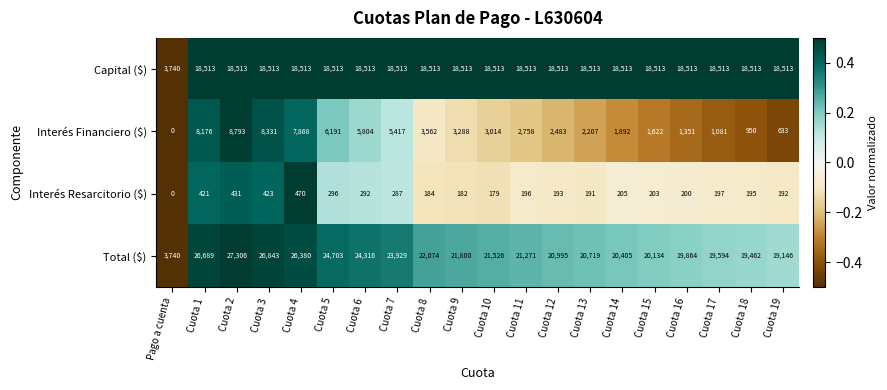

How many data points does each series have?

20